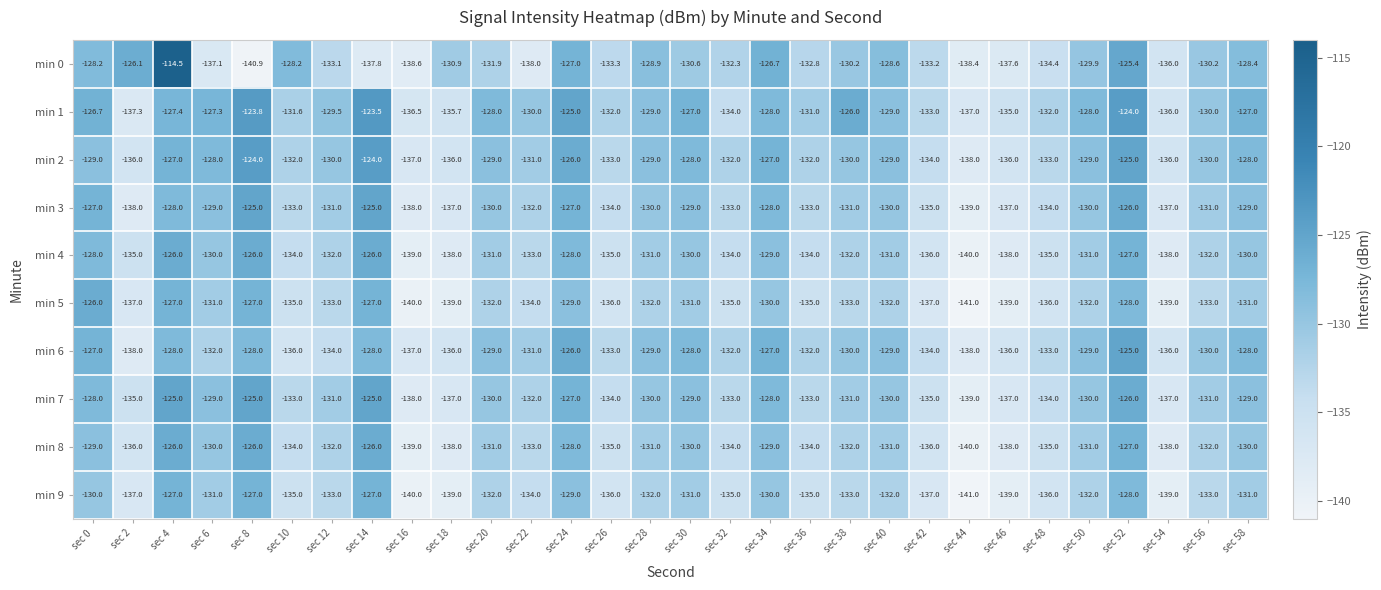

How many values in the min 0 series are below -130?

19